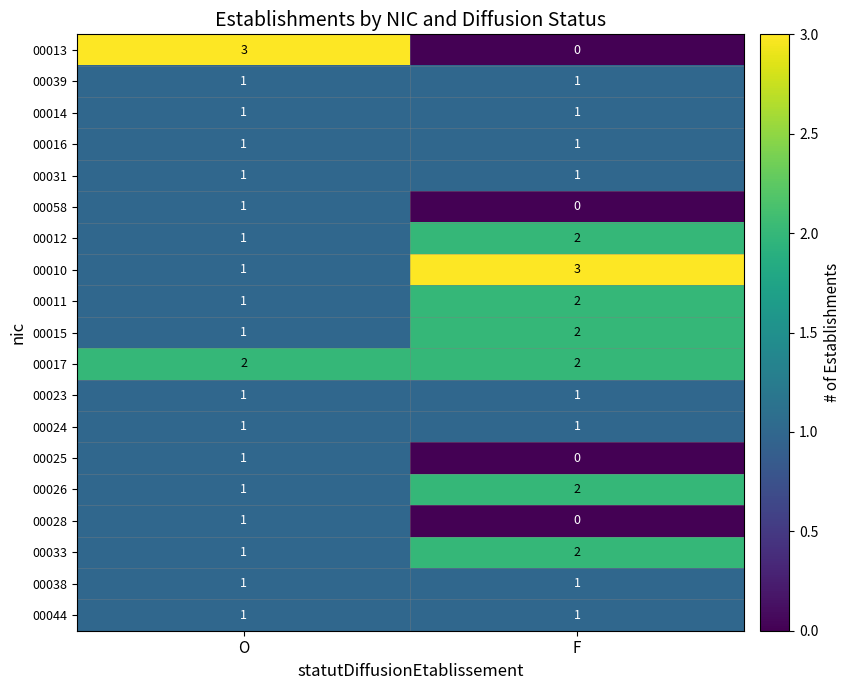

True or false: 00026 has a value of 2 at F.

True